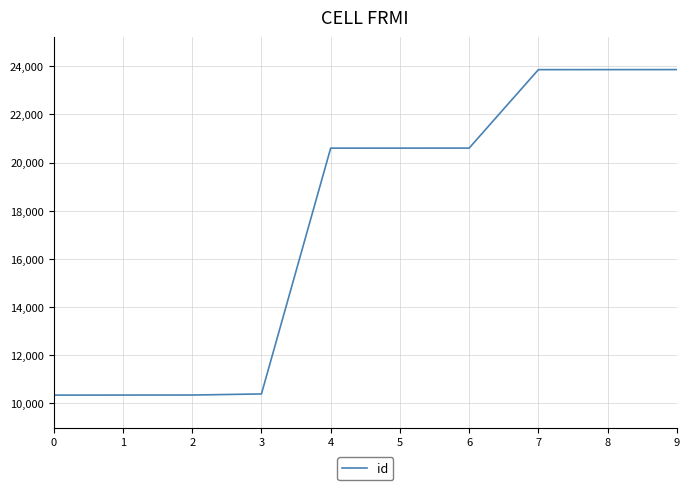

How many lines are shown in the chart?

1